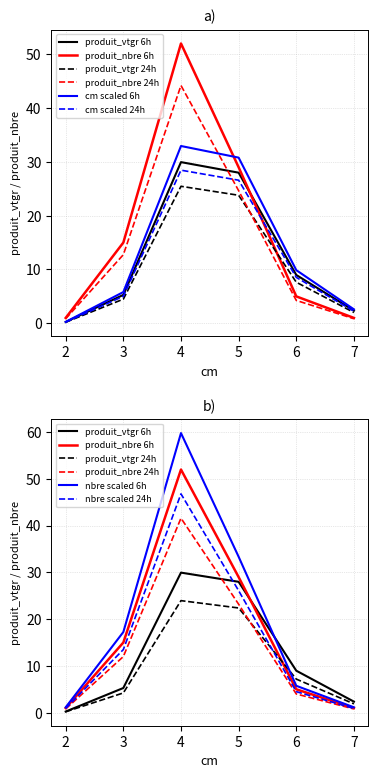

What is the spread (max minus min) of values at 3?

10.5